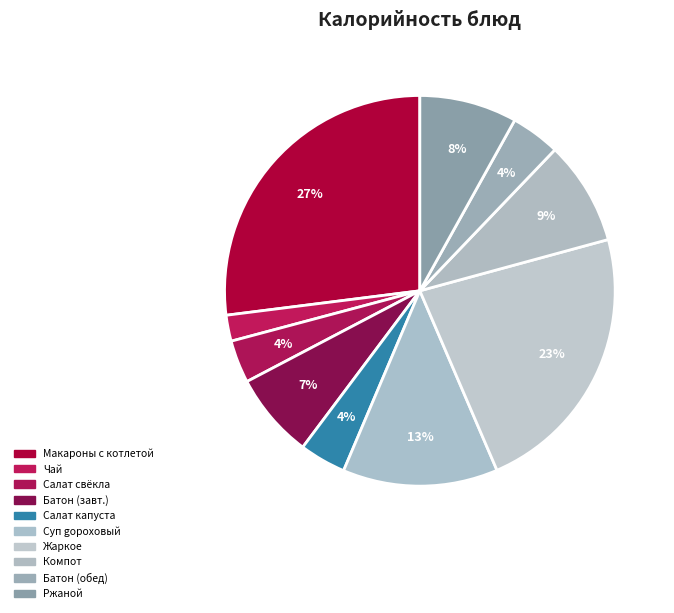

Which slice is the smallest?

Чай с сахаром